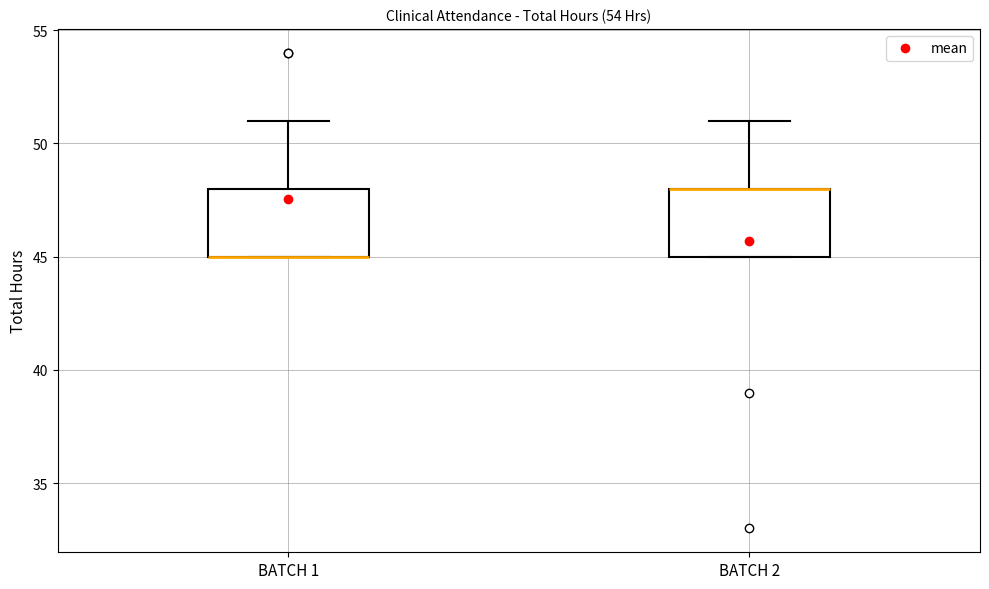

Reading left to right, transcribe this box plot: for each box, give where its median line is, the range the box spans, and where its two whiskers end, as read against the y-axis. The values are not printed on the chart, so give them approximately, as read against the axis.

BATCH 1: median 45 (drawn on the box's lower edge), box 45 to 48, whiskers 45 to 51
BATCH 2: median 48 (drawn on the box's upper edge), box 45 to 48, whiskers 45 to 51